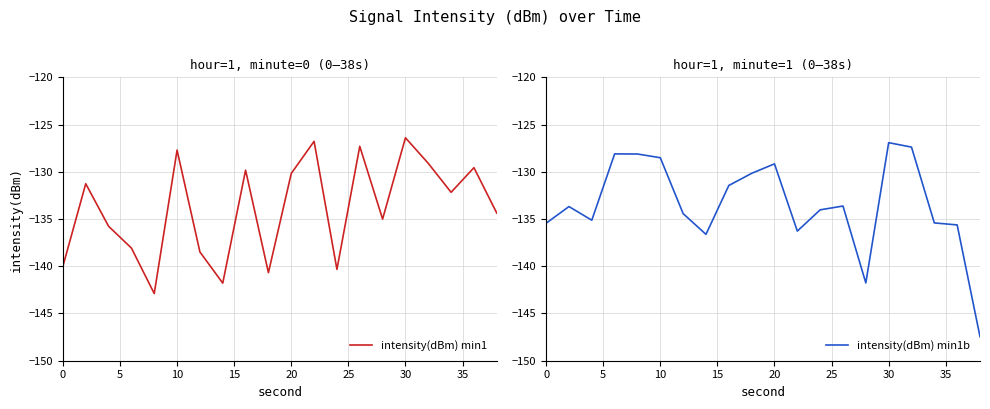

How many data points in intensity(dBm) min1b are above -133?

8